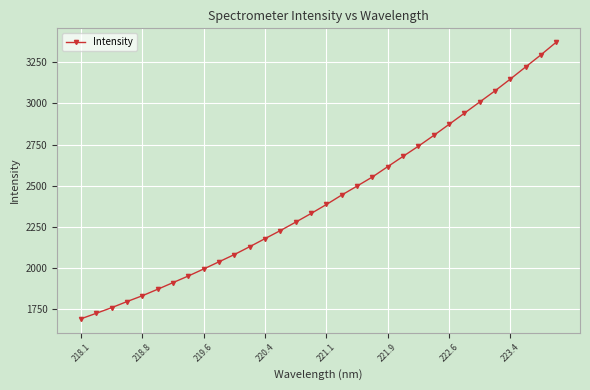

What is the value of the 27th point from the left?

3008.5